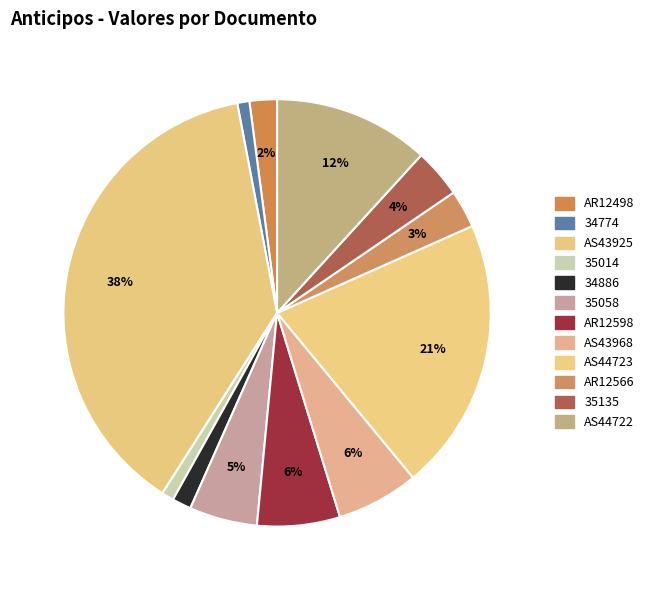

True or false: AS43968 accounts for 6% of the total.

True